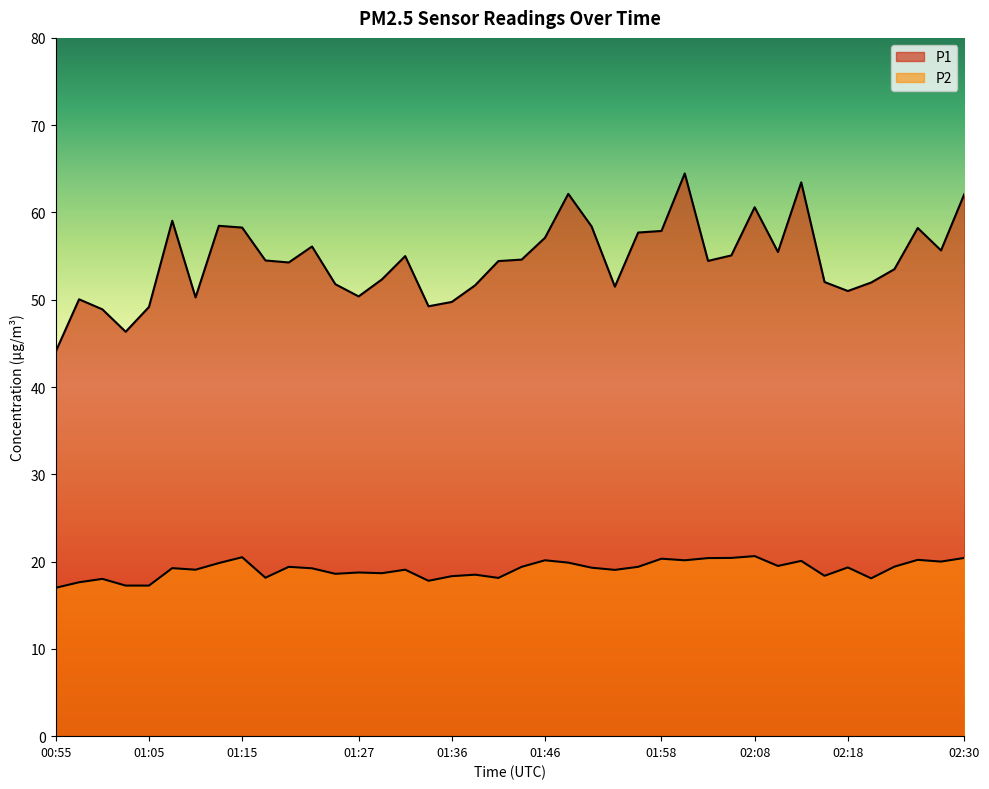

Reading left to right, what are all the values shown in this chart?

P1: 44.1	50.0	48.9	46.3	49.2	59.0	50.3	58.5	58.3	54.5	54.3	56.1	51.8	50.4	52.3	55.0	49.2	49.8	51.6	54.4	54.6	57.1	62.1	58.4	51.5	57.7	57.9	64.5	54.5	55.1	60.6	55.5	63.5	52.0	51.0	52.0	53.5	58.2	55.6	62.1
P2: 17.0	17.6	18.0	17.2	17.2	19.2	19.1	19.8	20.5	18.1	19.4	19.2	18.6	18.8	18.7	19.1	17.8	18.3	18.5	18.1	19.4	20.1	19.9	19.3	19.1	19.4	20.3	20.1	20.4	20.4	20.6	19.5	20.1	18.4	19.3	18.1	19.4	20.2	20.0	20.4